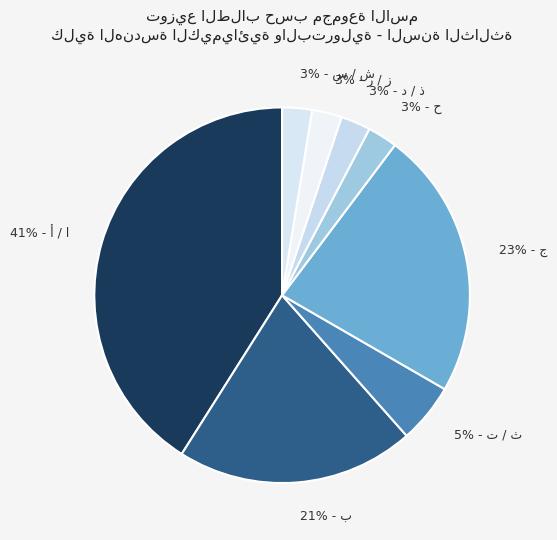

Does any single category account for the majority?

No